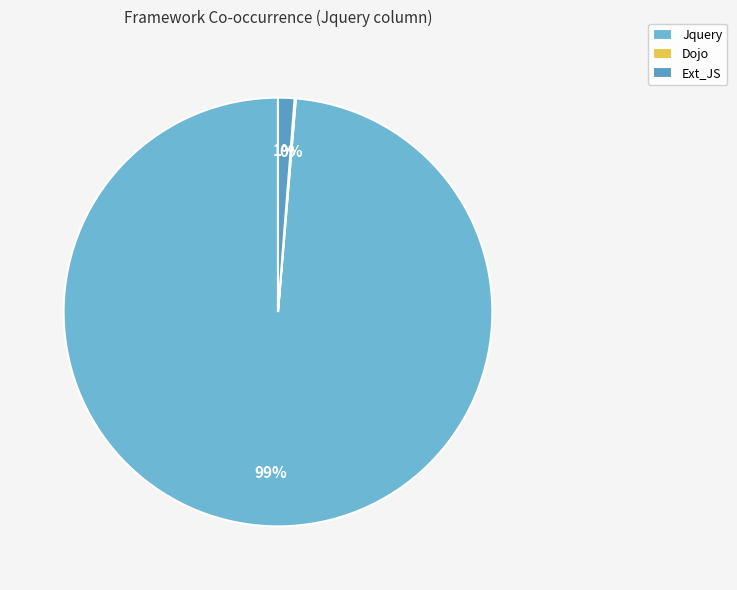

Is there a majority slice in this chart?

Yes